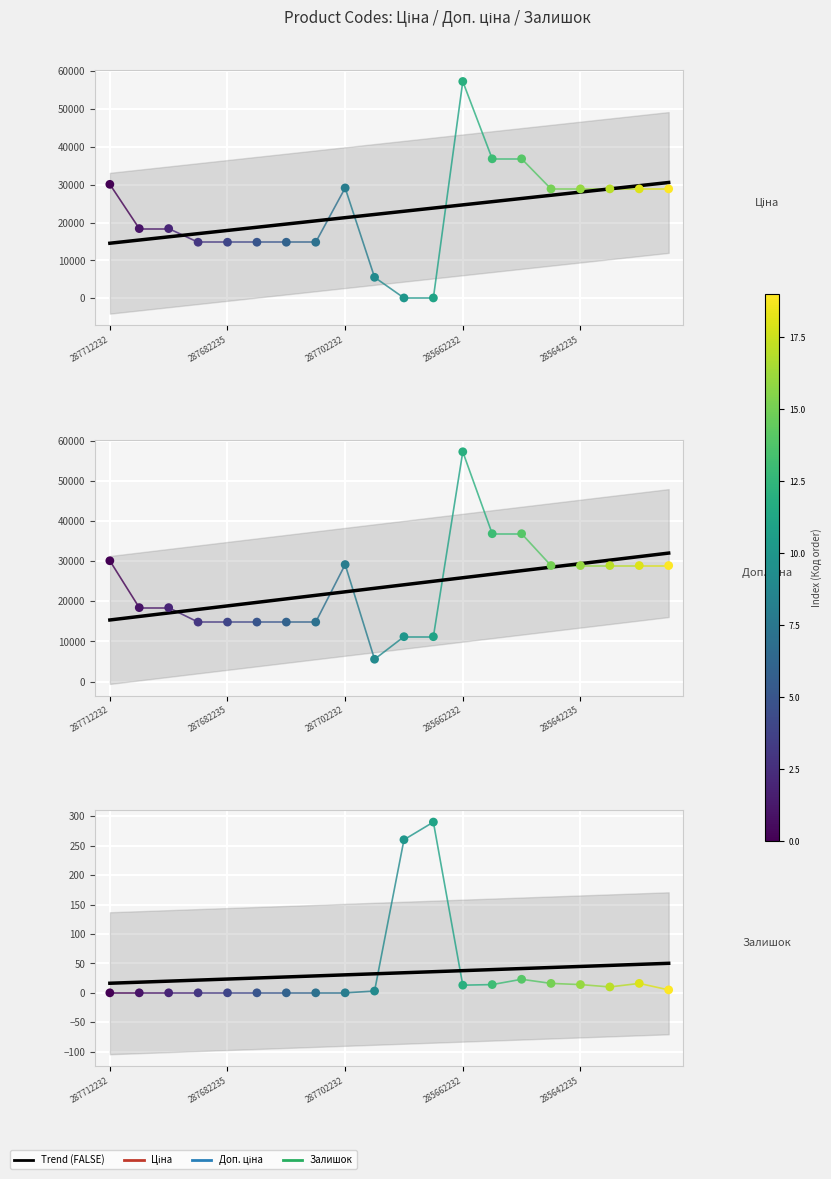

Which series reaches the minimum Y coordinate?

Залишок